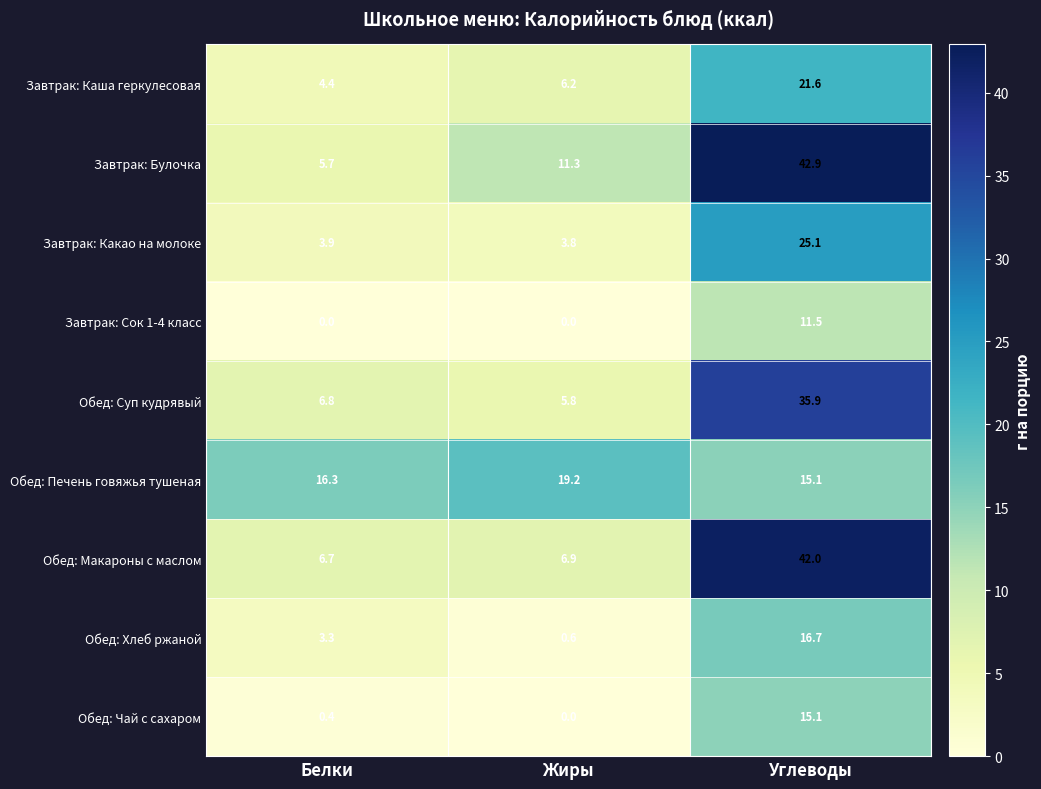

True or false: Обед: Макароны с маслом has a value of 6.7 at Белки.

True